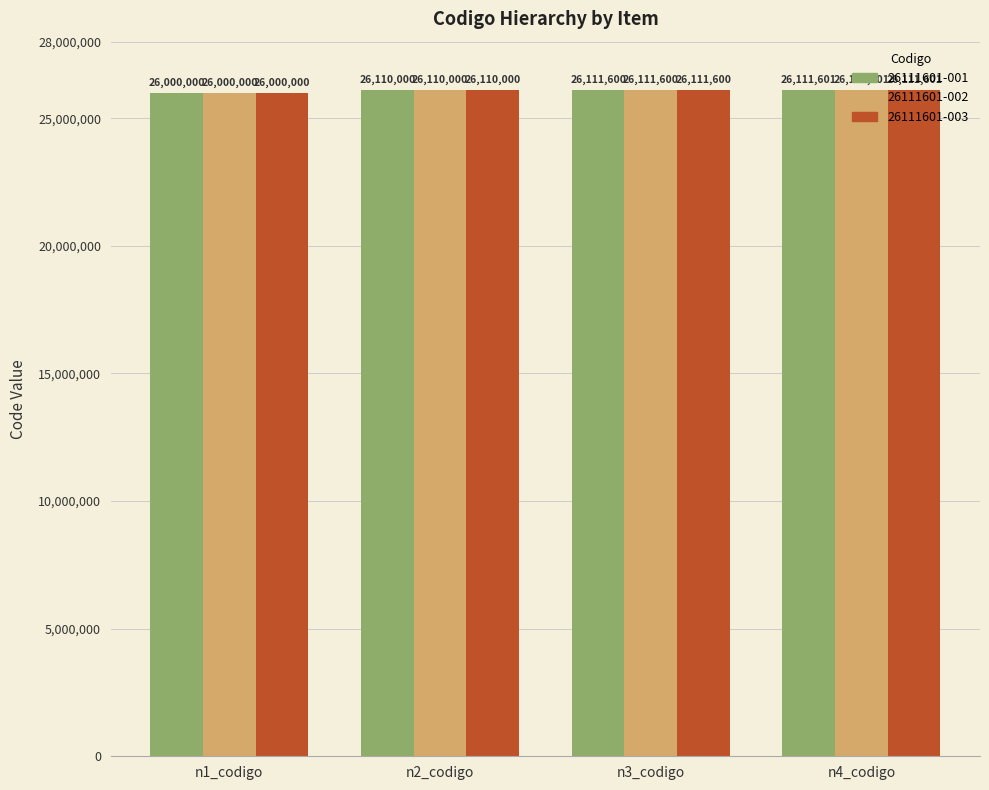

How many data points does each series have?

4